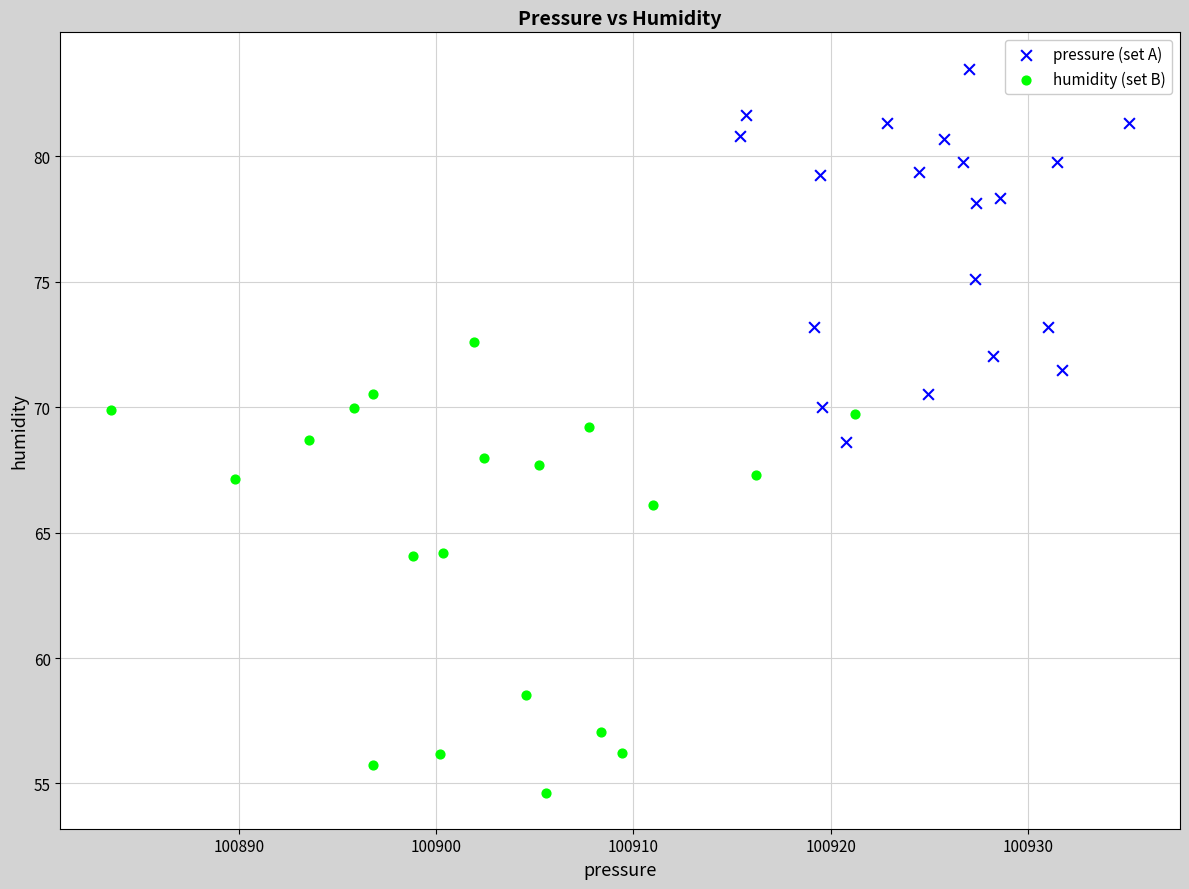

Which series contains the highest Y value?

pressure (set A)